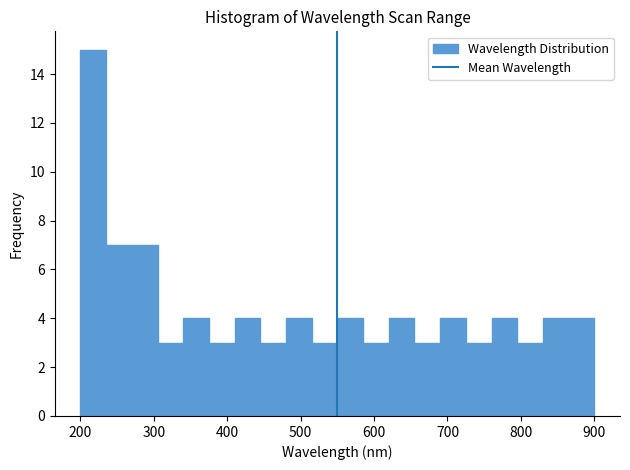

Read against the x-axis, roughly where is the centre of the tallest bar?

220